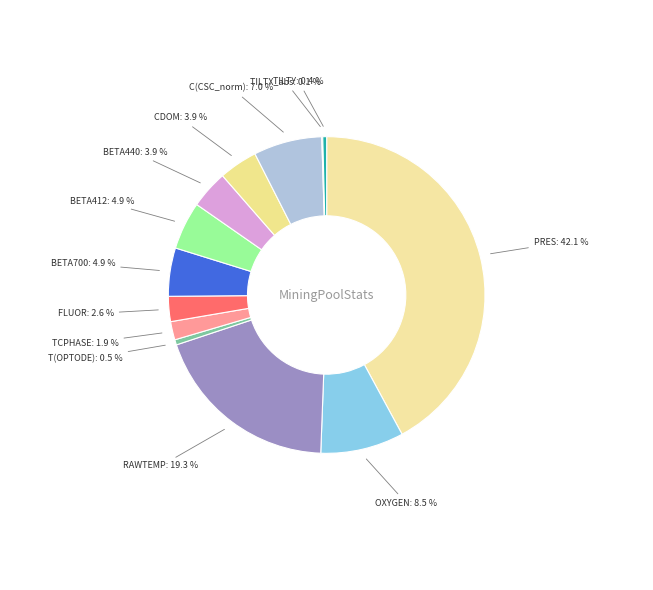

What is the ratio of the value at CDOM to the value at BETA700?

0.8